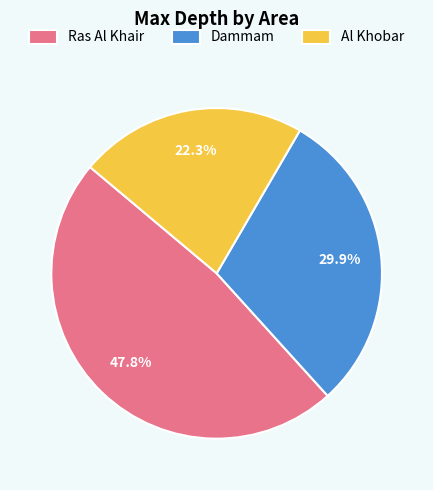

Rank the categories by value from lowest to highest.

Al Khobar, Dammam, Ras Al Khair